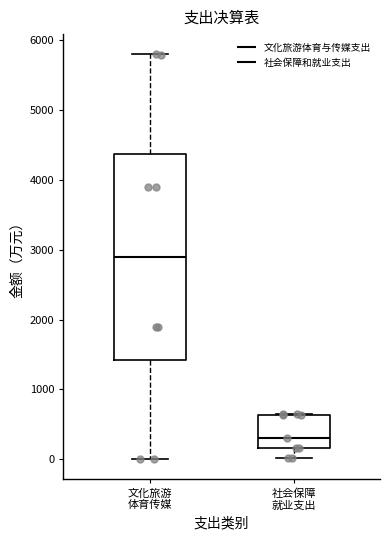

Which box has the highest median line?

文化旅游 体育传媒